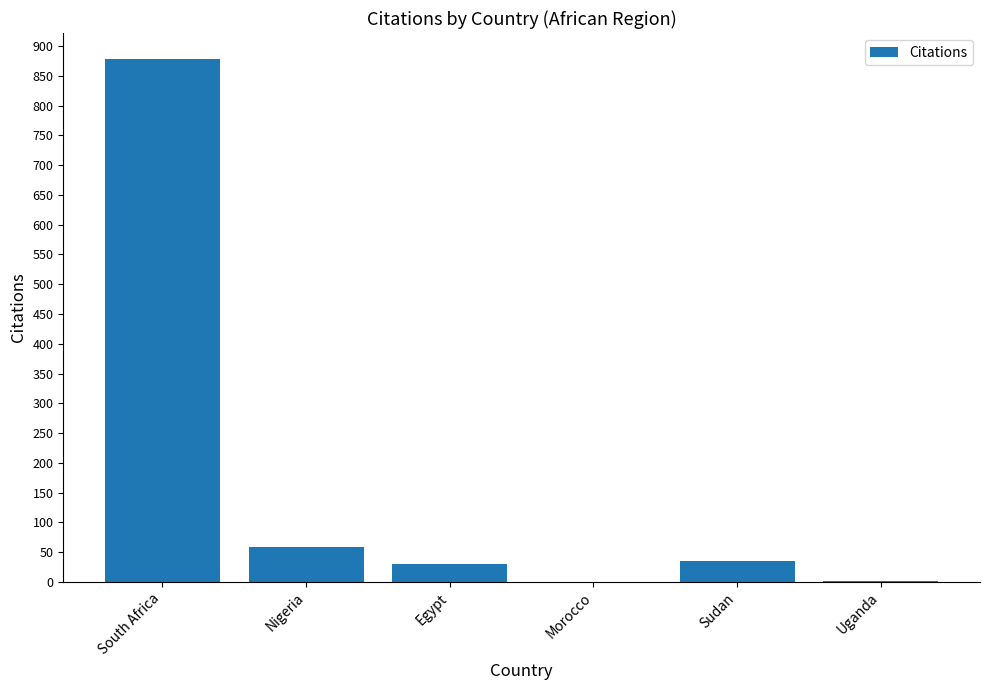

What is the change in value from Morocco to Uganda?

+1